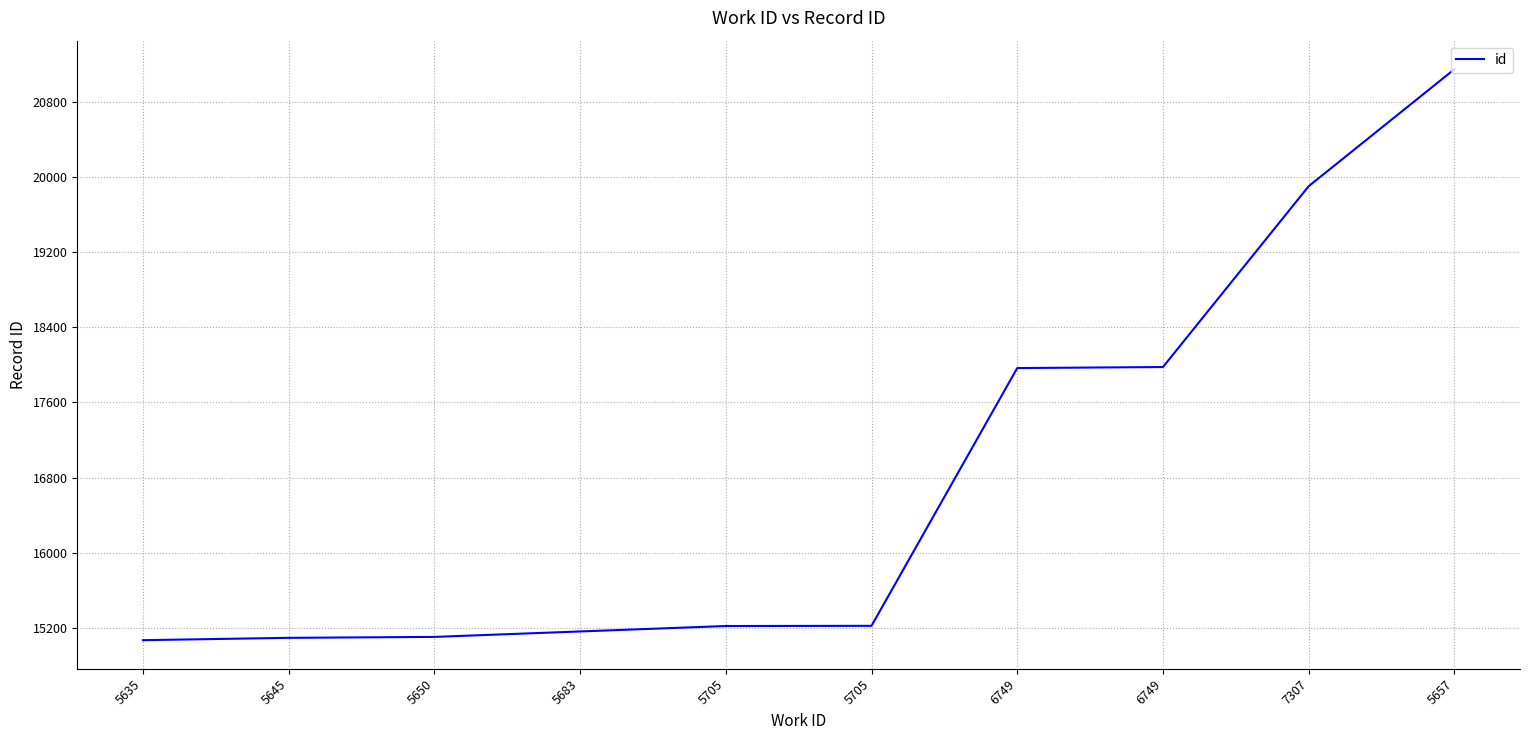

Is this an area chart (filled region under the line)?

No